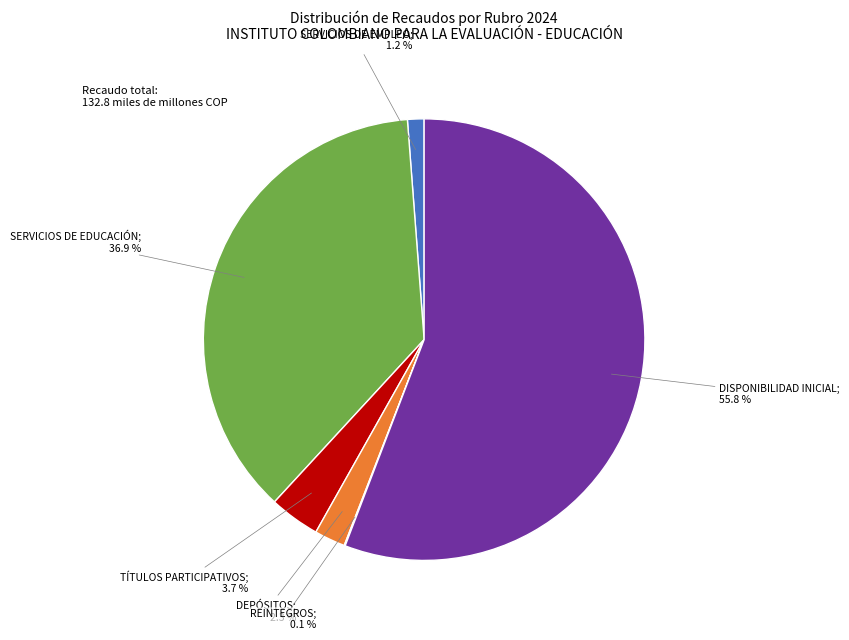

Is there a majority slice in this chart?

Yes